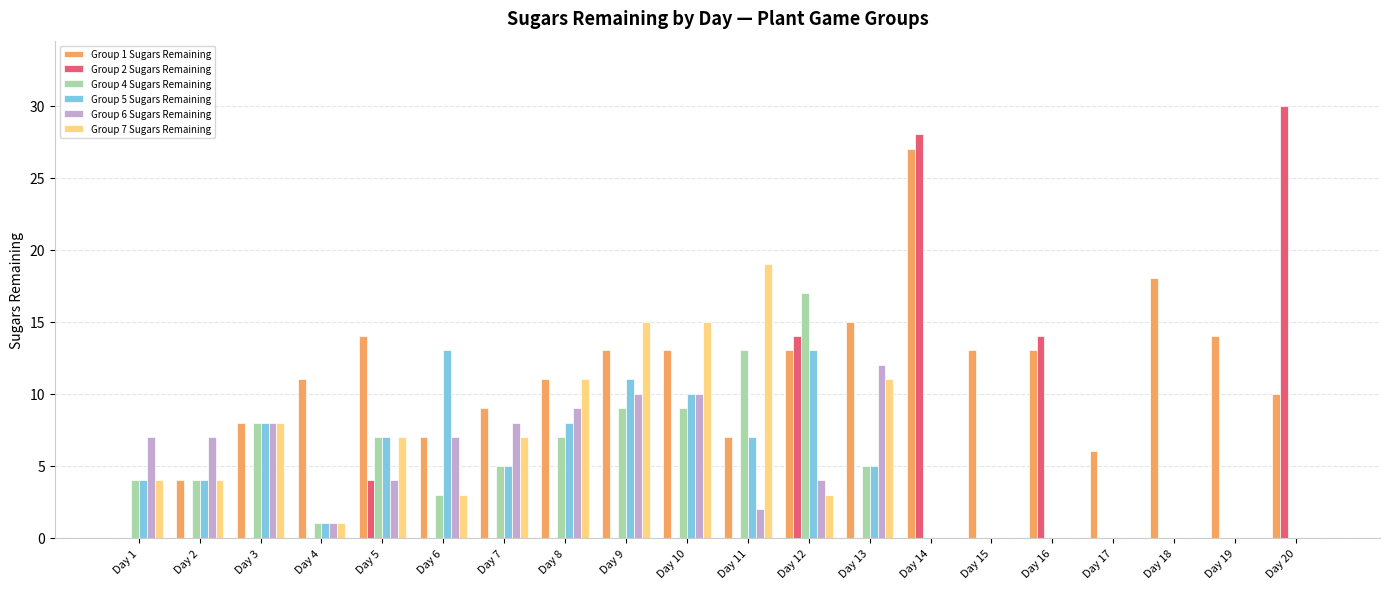

Are the bars grouped side by side (vs. stacked)?

Yes